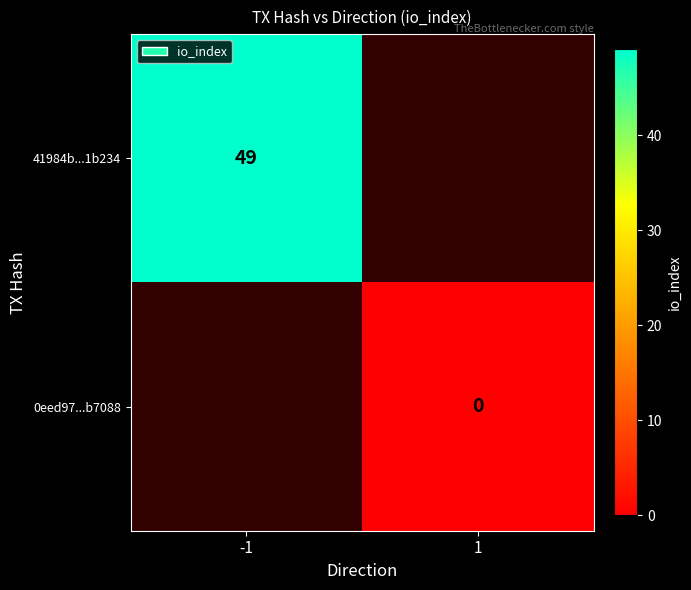

The value of 41984b...1b234 at -1 is 49. True or false?

True